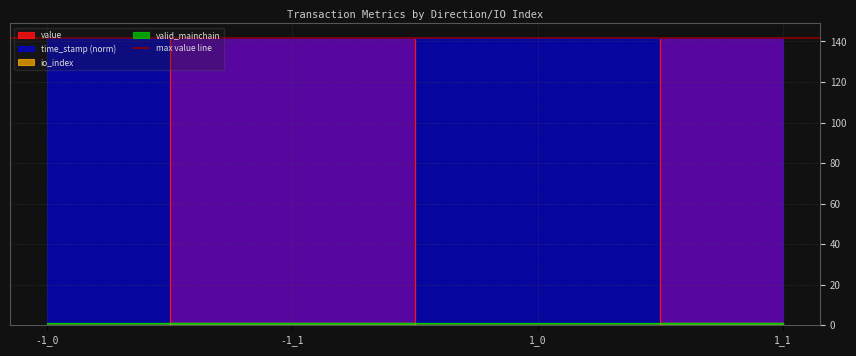

What is the label of the 3rd point from the right?

-1_1